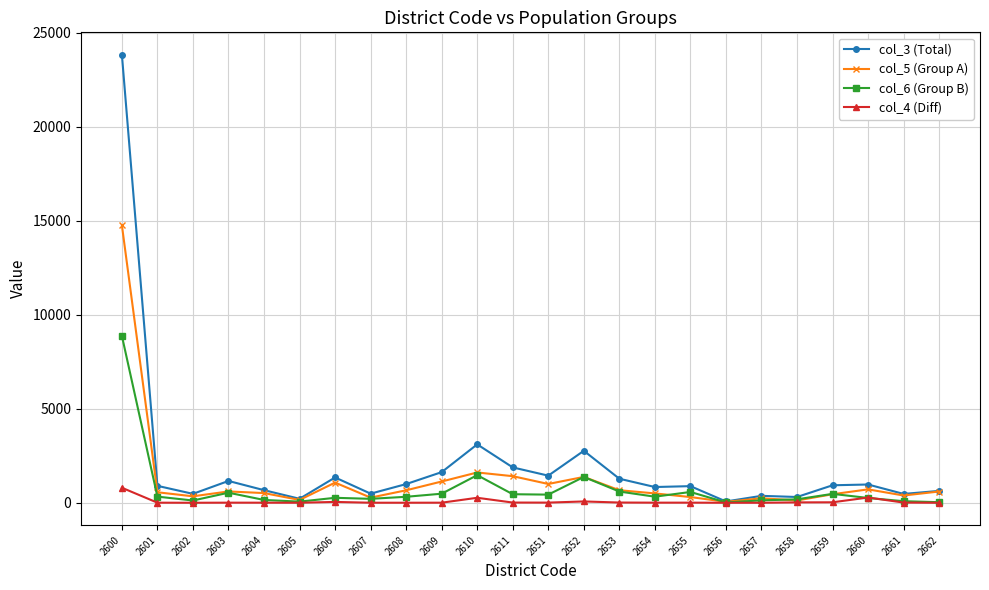

At which label does col_4 (Diff) first exceed 7?

2600